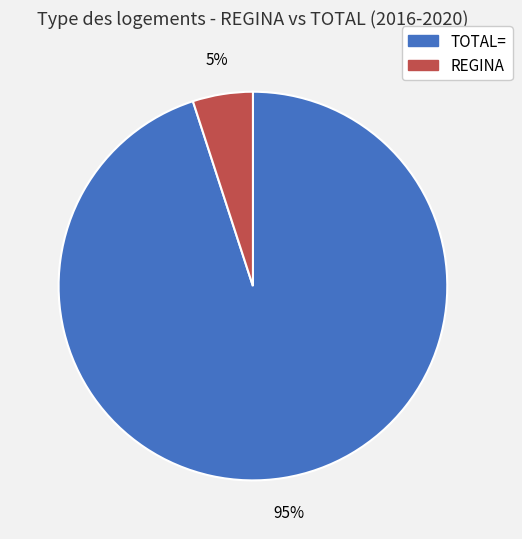

What is the largest slice in the pie chart?

TOTAL=